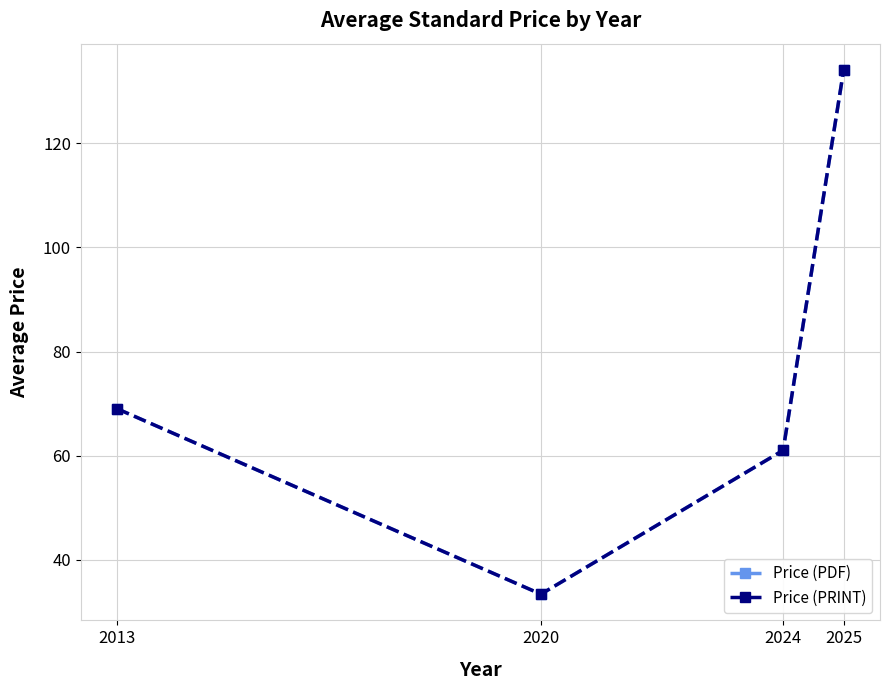

What is the difference between the Price (PDF) values at 2013 and 2024?

8.0